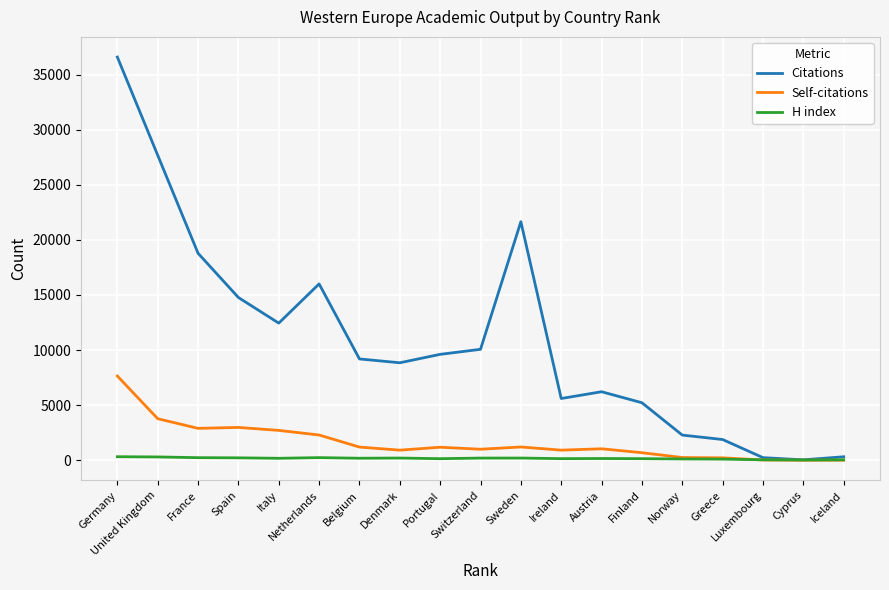

At how many categories does at least one series exceed 24657?

2